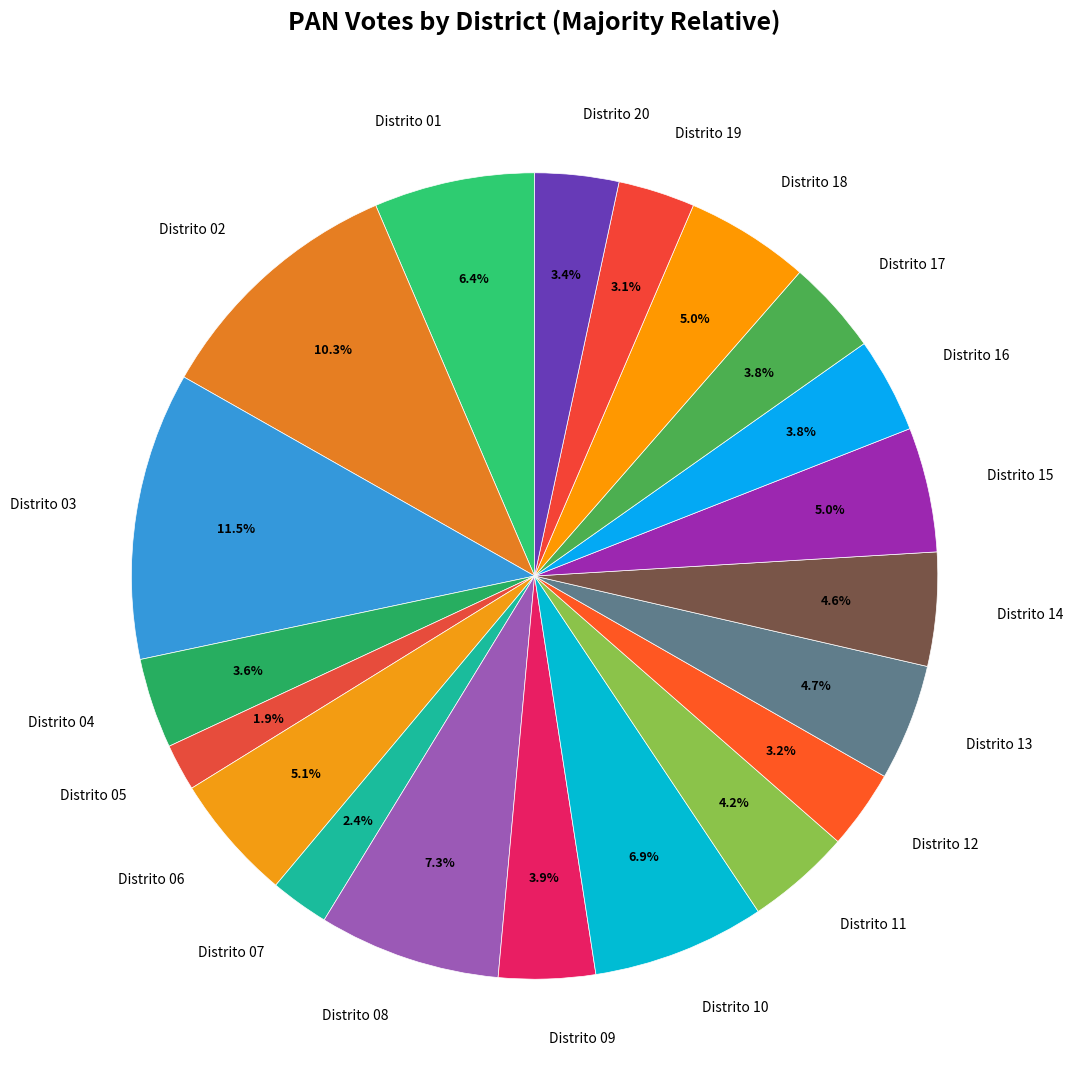

Is the sum of Distrito 17 and Distrito 08 greater than half?

No